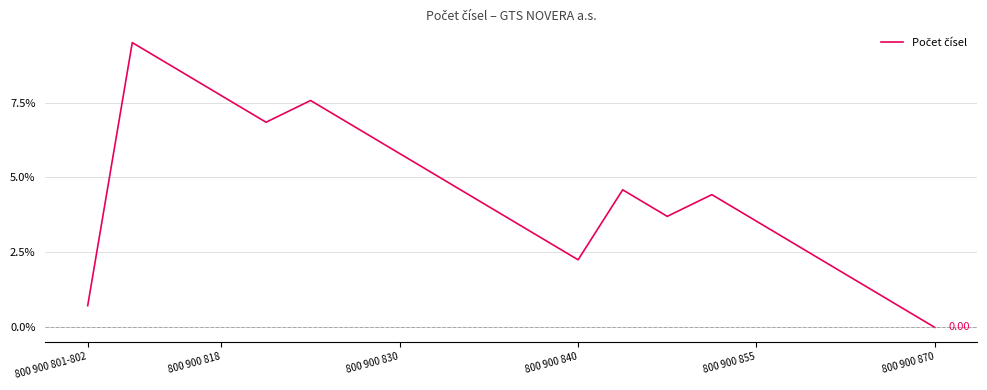

What is the average value?

4.5